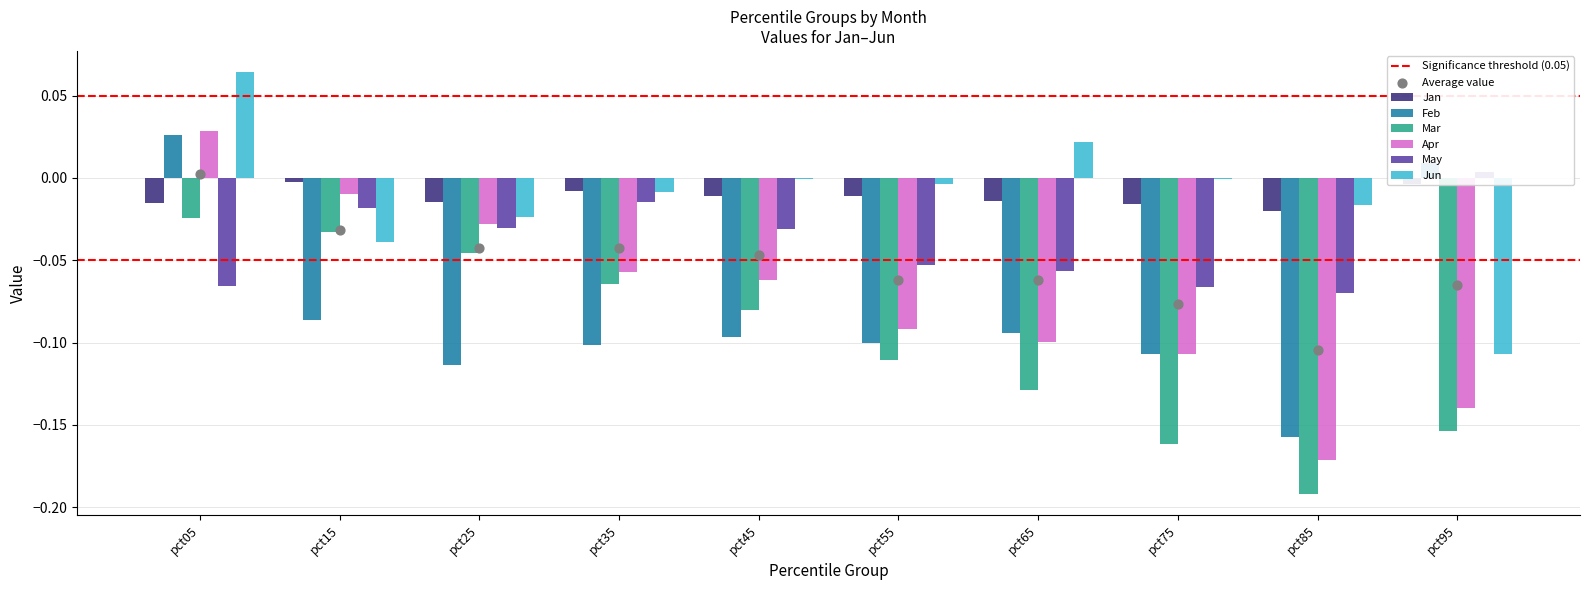

At how many categories does at least one series exceed 0?

3